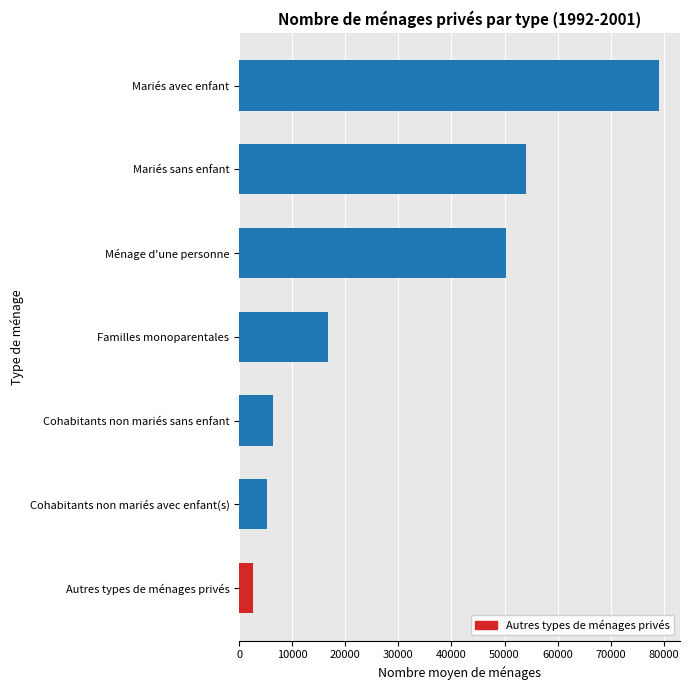

At which label is the value closest to 40859?

Ménage d'une personne